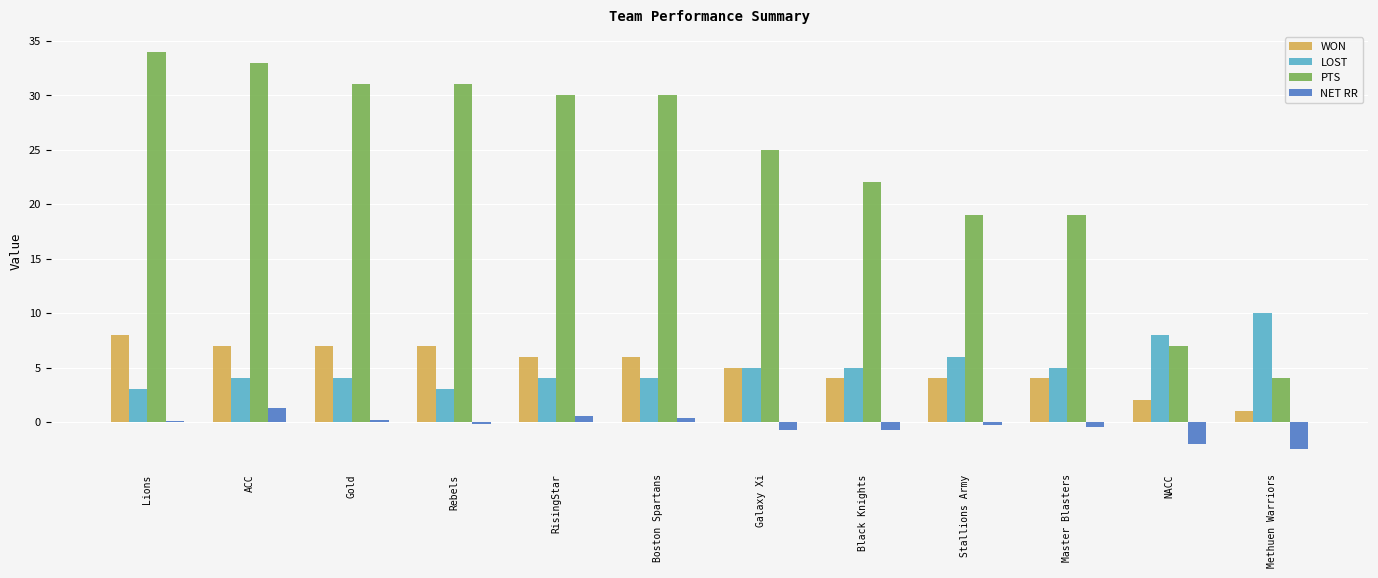

Count the number of data series in this chart.

4